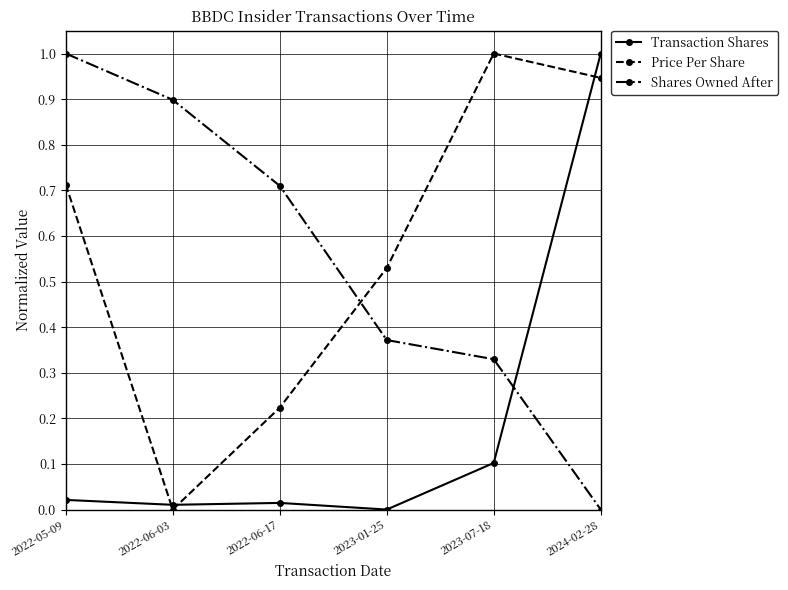

What are all the series names shown in the legend?

Transaction Shares, Price Per Share, Shares Owned After